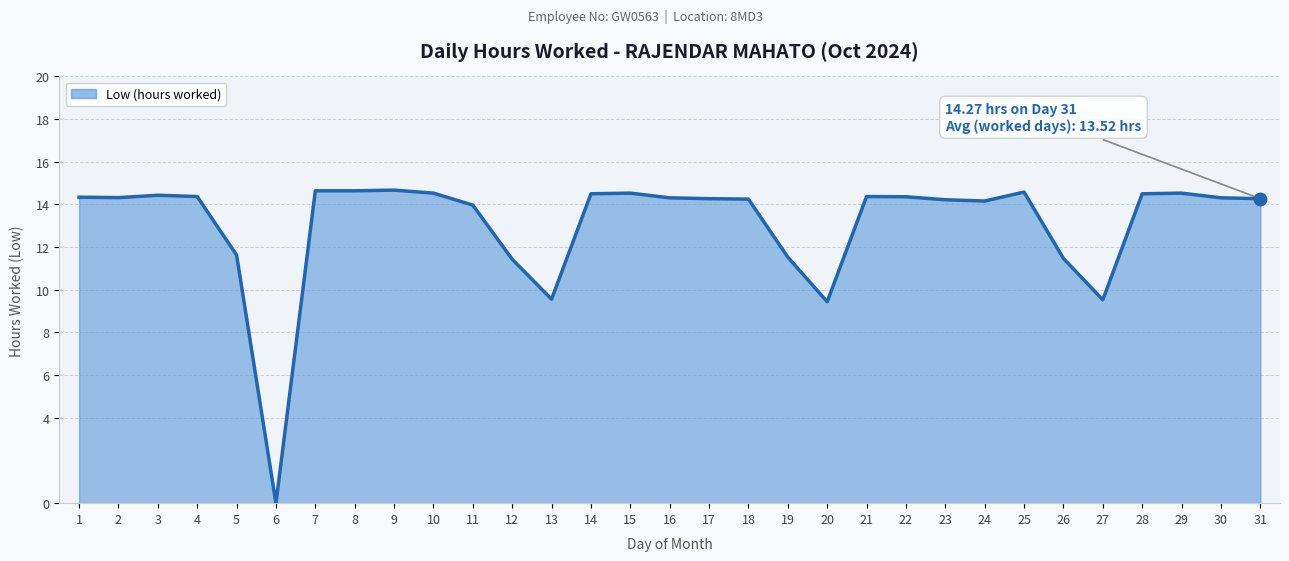

Is it true that the value at 18 is 3.8?

False